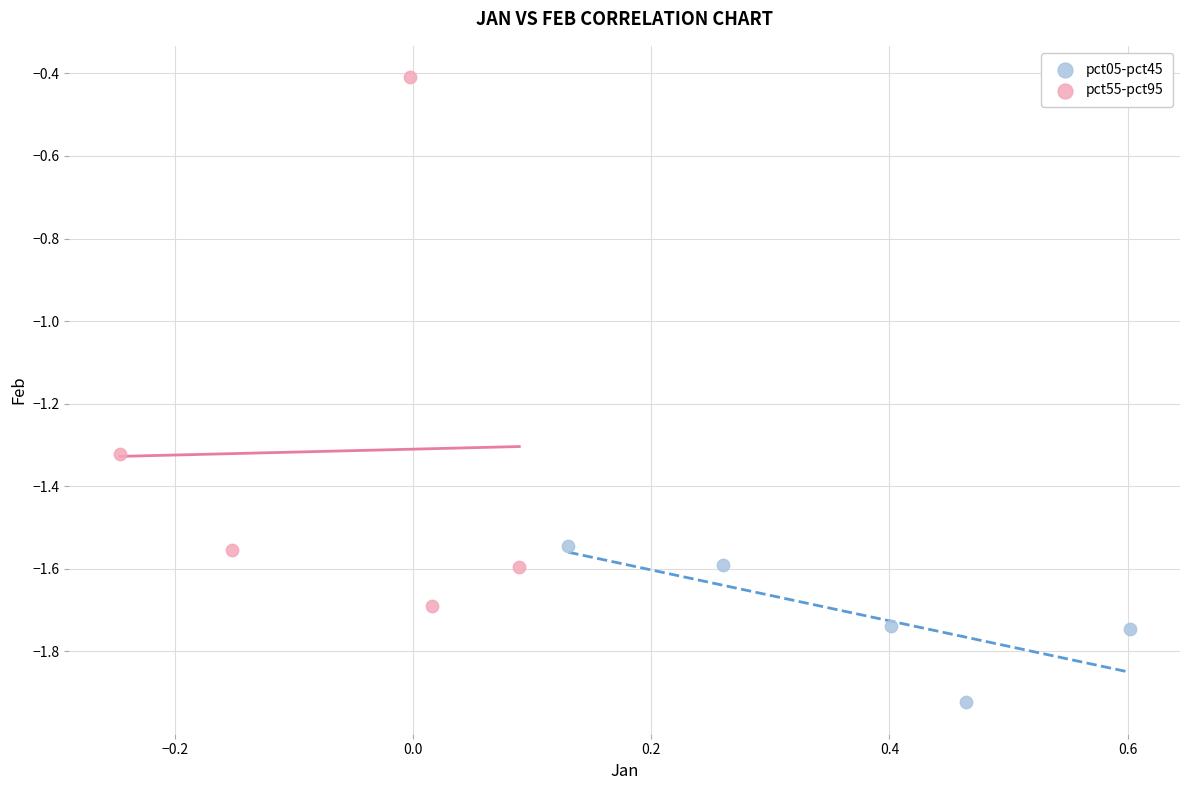

Which series reaches the maximum Y coordinate?

pct55-pct95